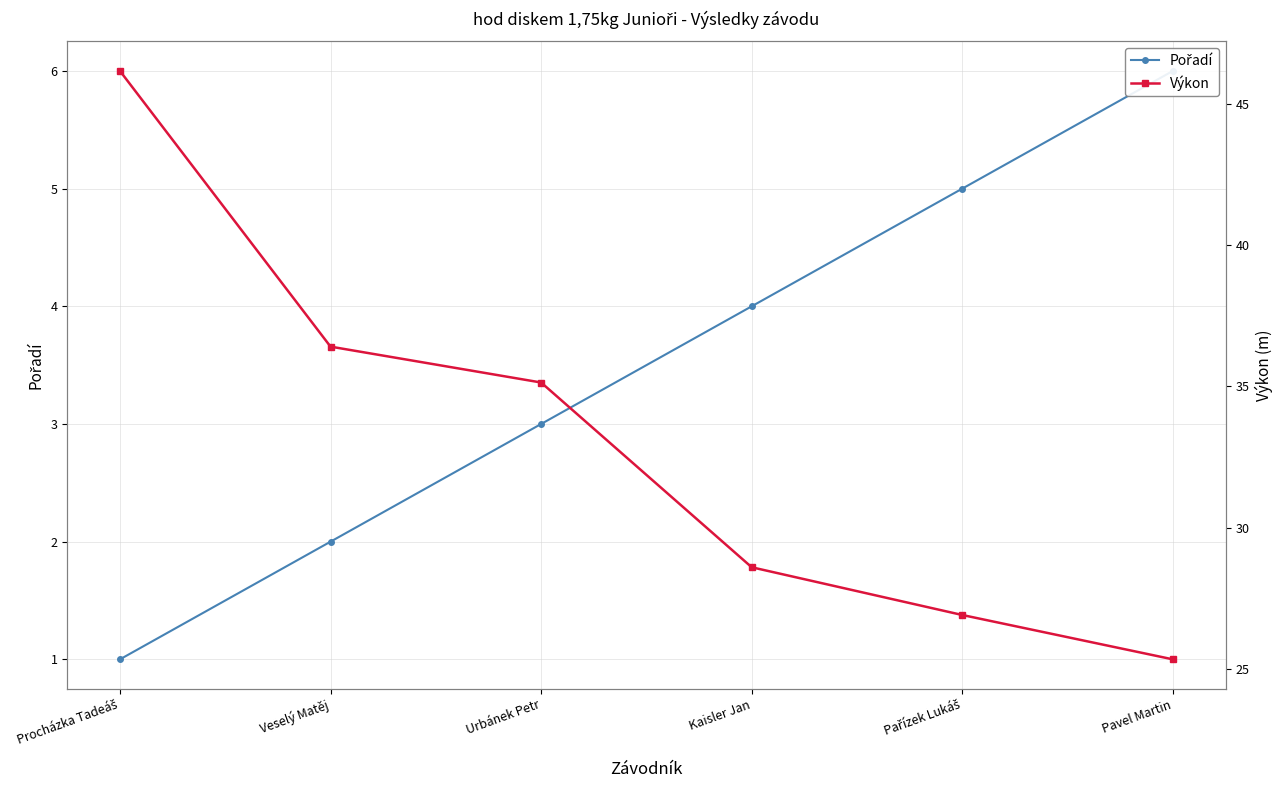

List the labels in order of Výkon value, largest first.

Procházka Tadeáš, Veselý Matěj, Urbánek Petr, Kaisler Jan, Pařízek Lukáš, Pavel Martin